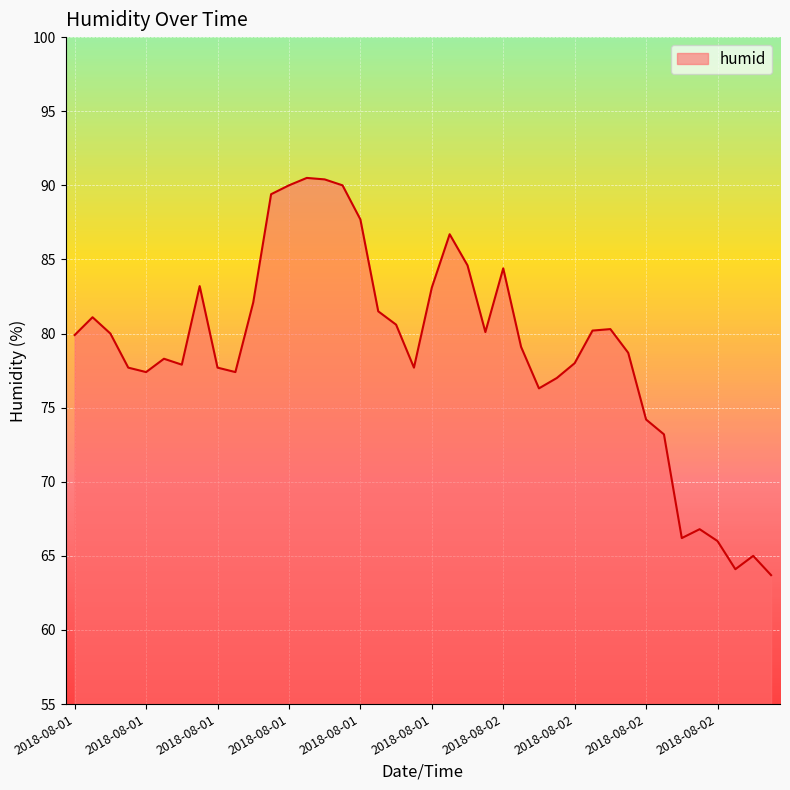

What is the average value?

79.0